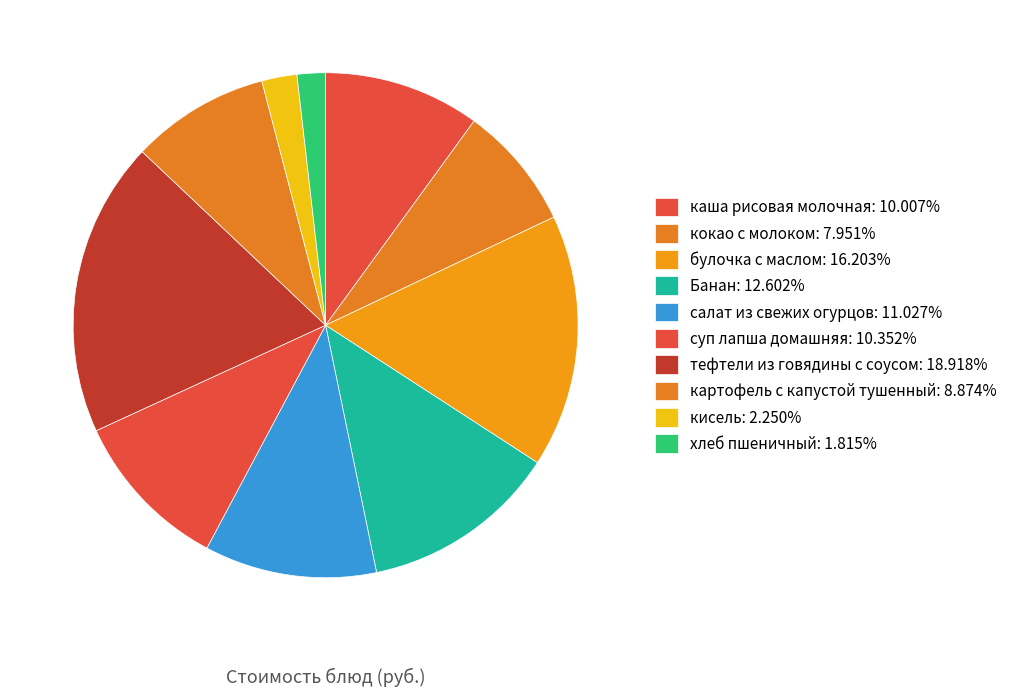

To the nearest percent, what is the average slice percentage?

10%